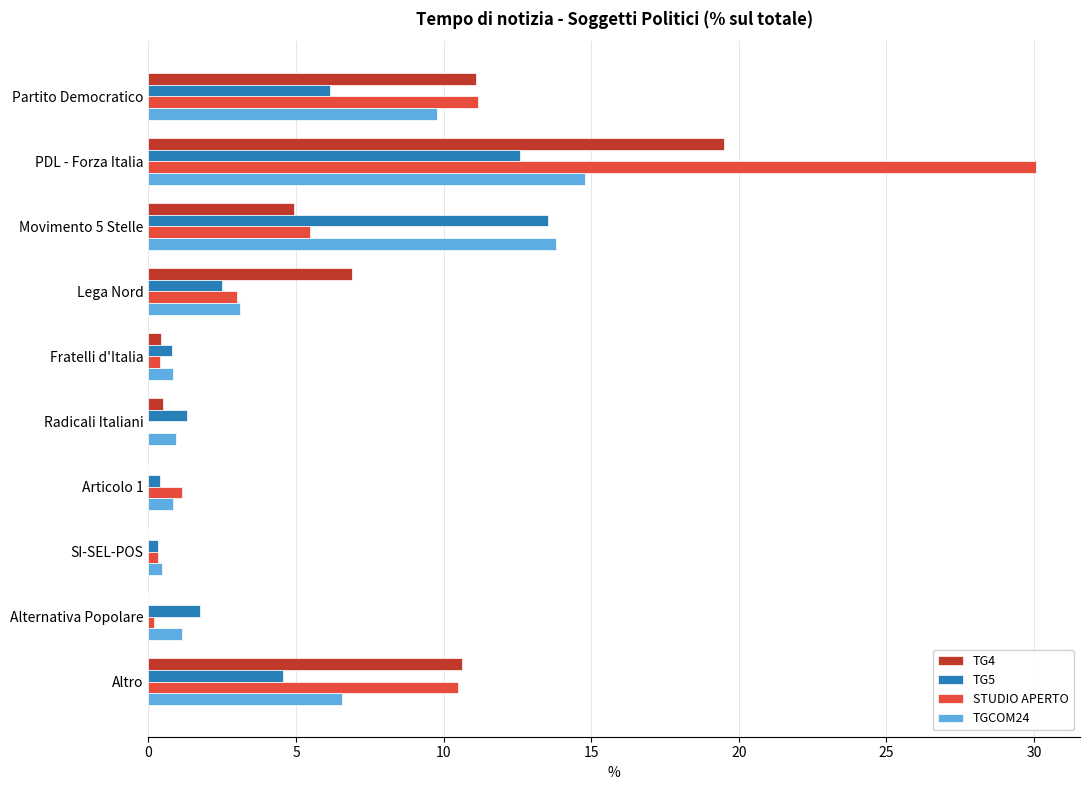

At which category is the sum across all series the highest?

PDL - Forza Italia